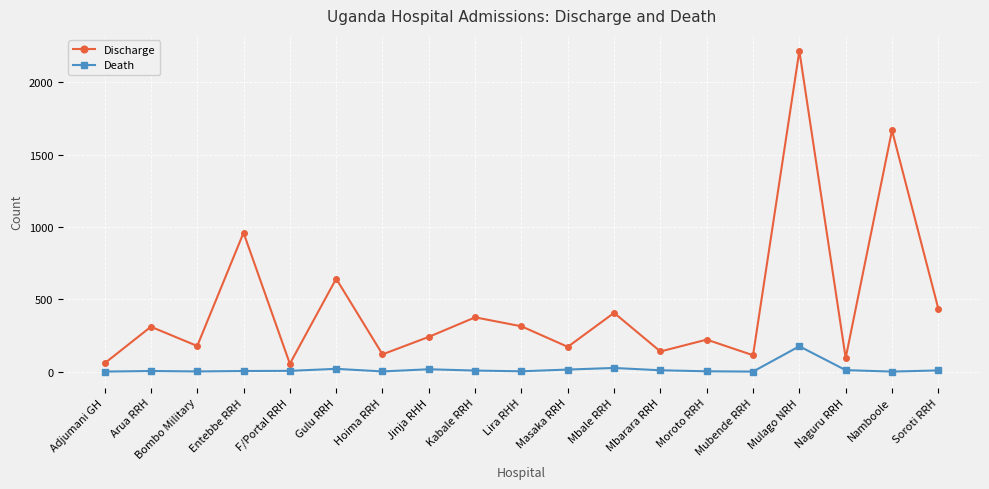

What is the label of the 4th point from the left?

Entebbe RRH